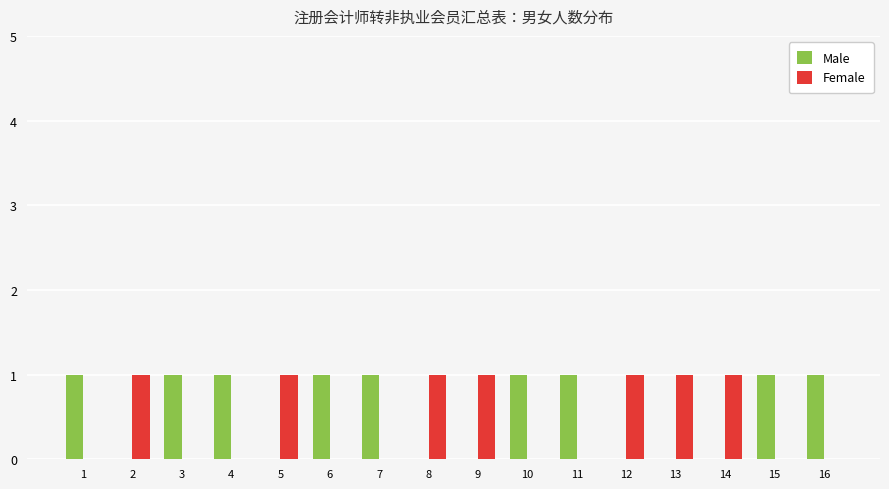

How many distinct data groups are displayed?

2